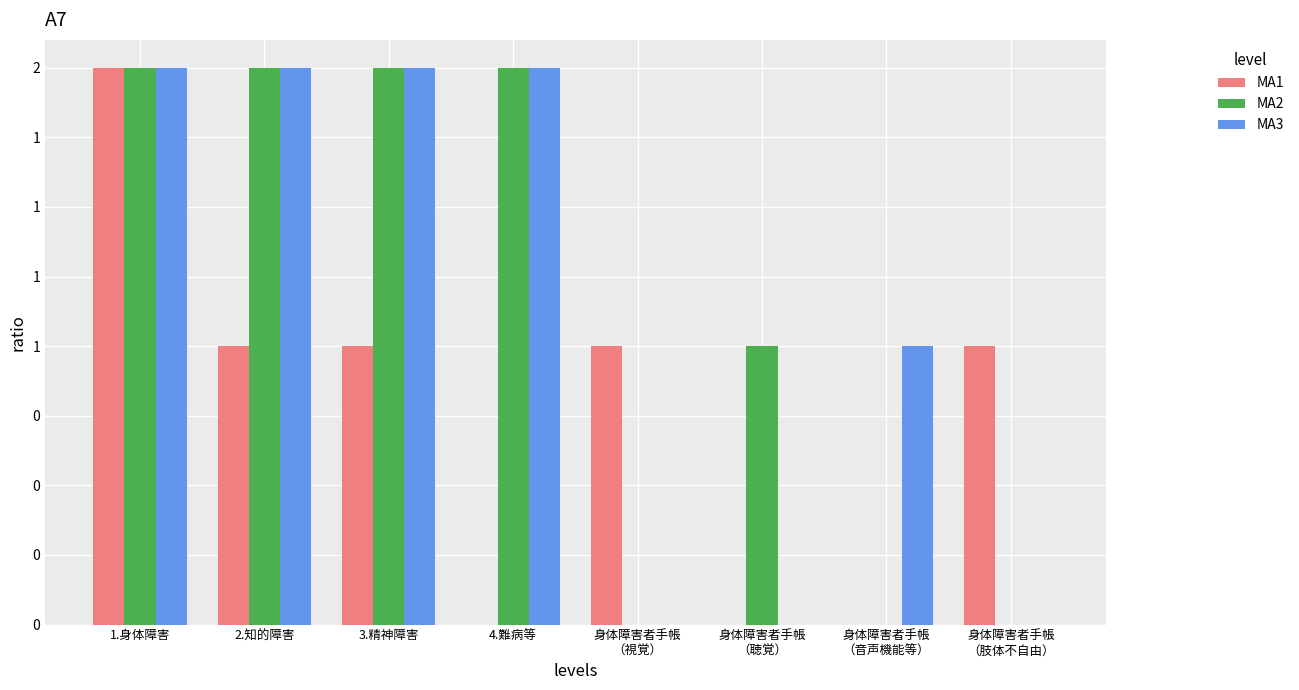

What position from the left is 身体障害者手帳
（聴覚）?

6